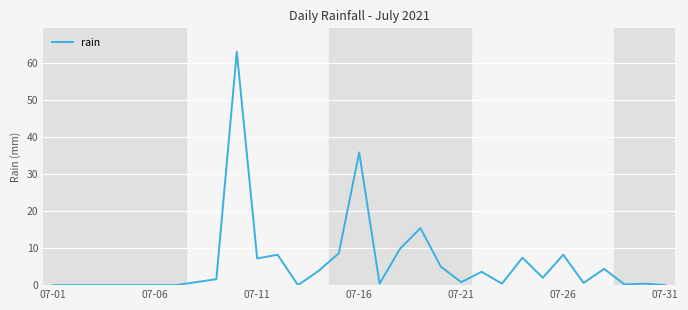

What is the maximum value shown in the chart?

63.0